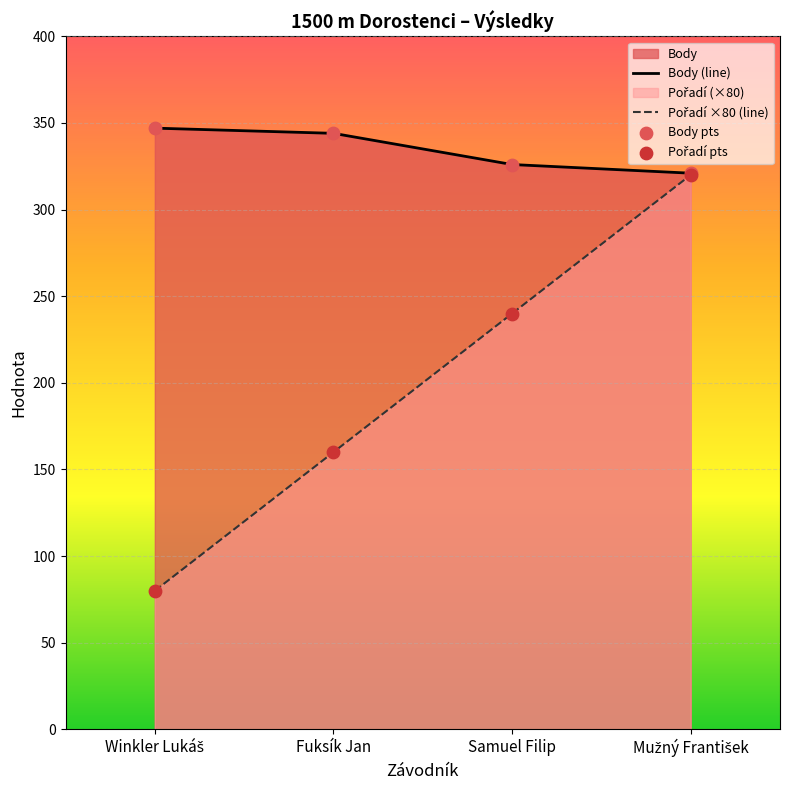

At how many categories does at least one series exceed 177?

4